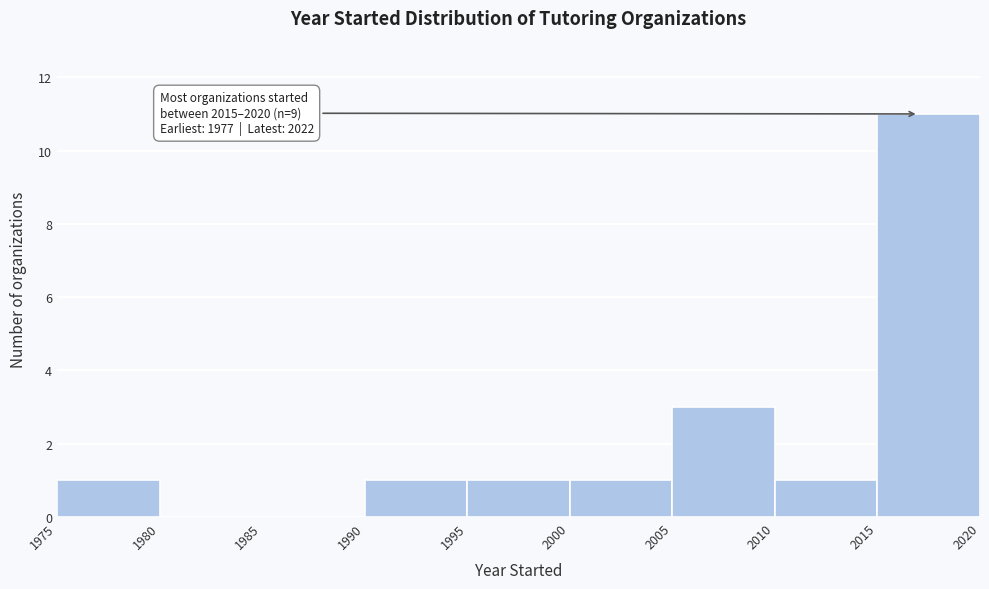

Over which range of the x-axis is the bar tallest?

2015 to 2020